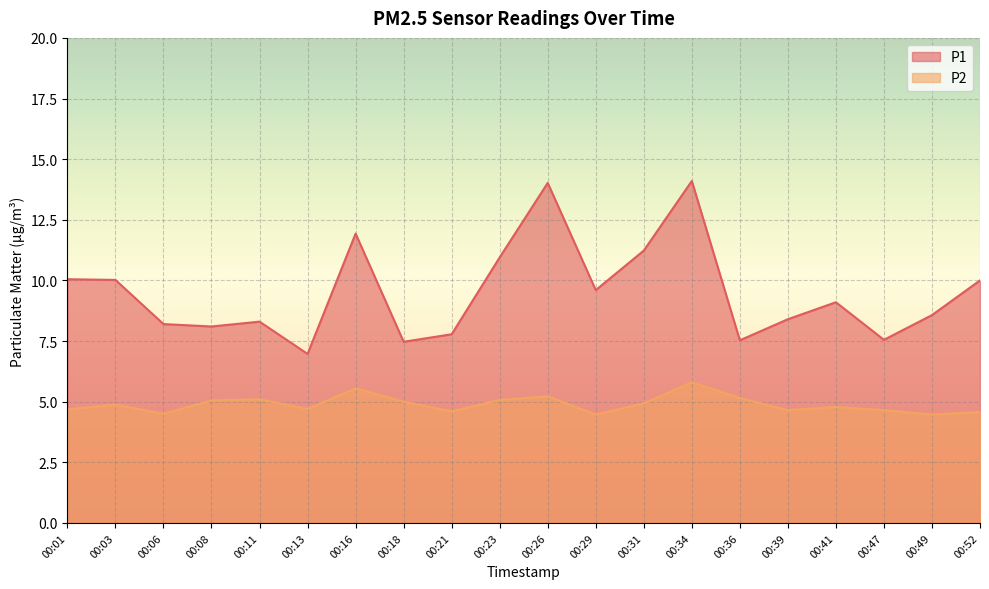

In P1, how many points are higher than both neighbors (excluding endpoints)?

5